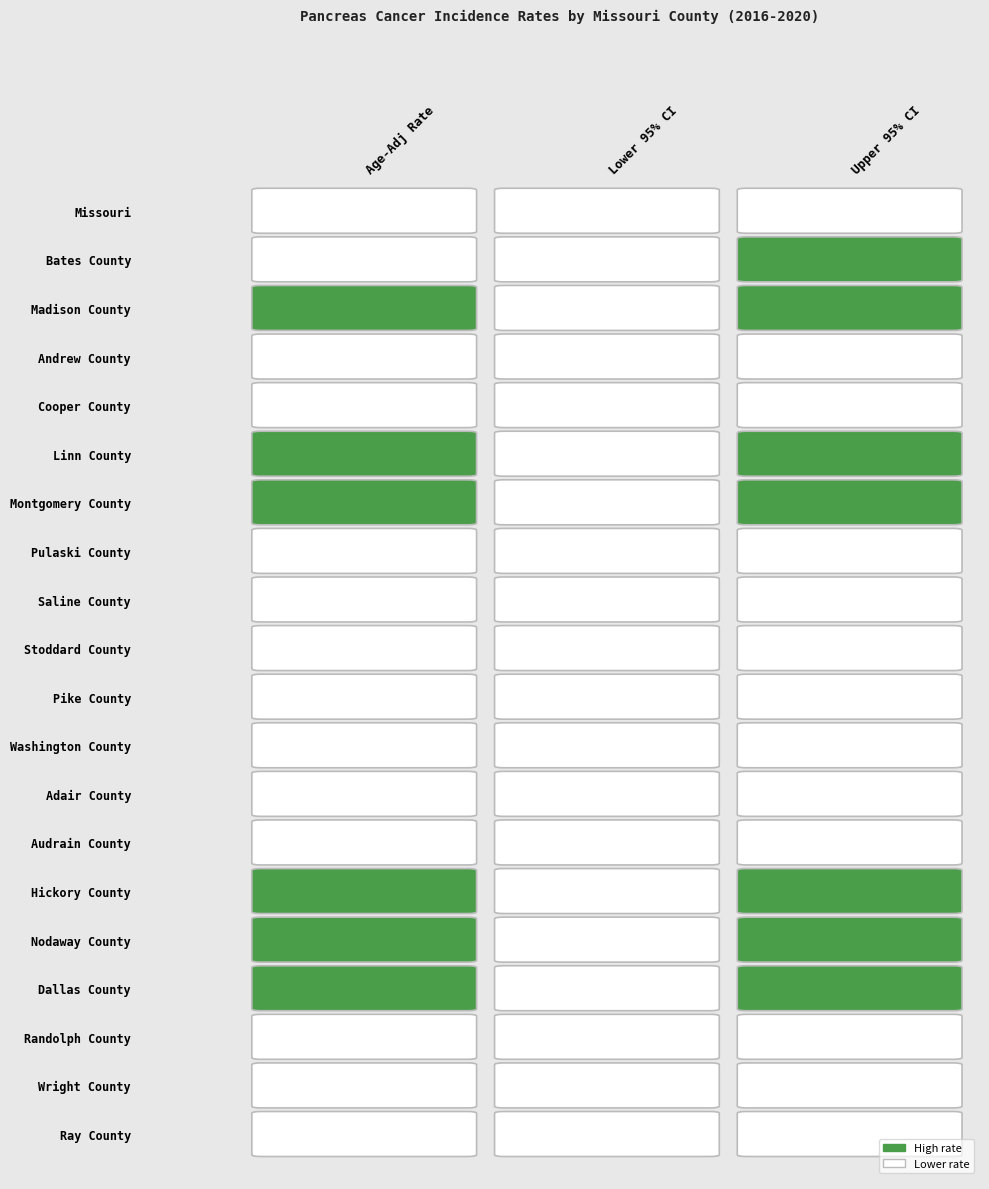

Is it true that Saline County equals 11.5 at 0?

True